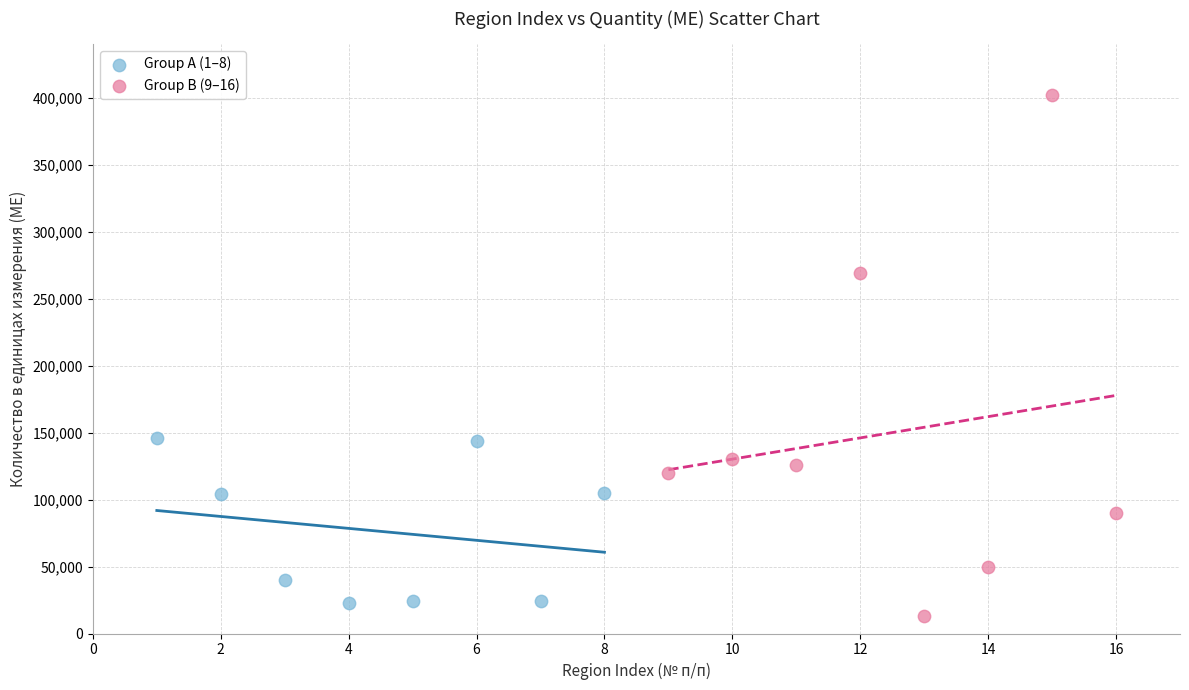

What are all the series names shown in the legend?

Group A (1–8), Group B (9–16)